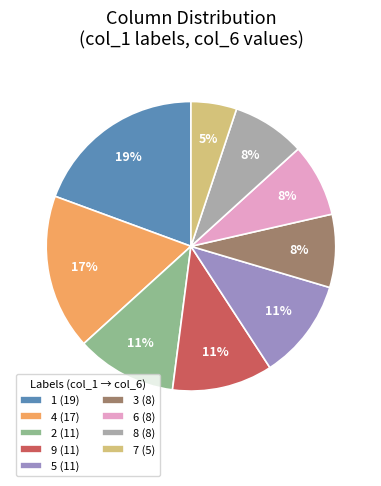

Is 5 (11) the majority of the pie?

No